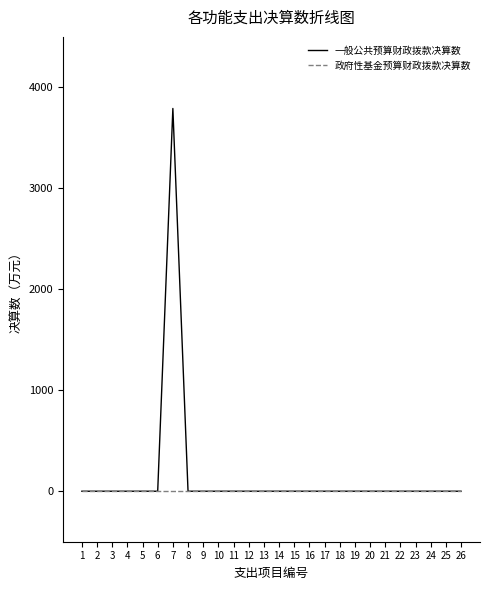

At which category is the sum across all series the highest?

7